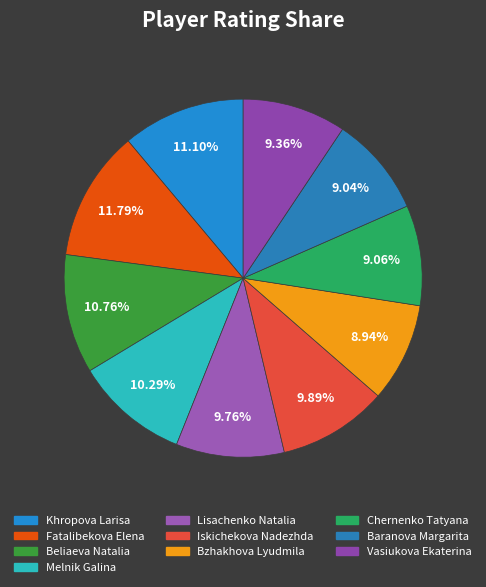

To the nearest percent, what is the difference between the largest and smallest slice percentages?

3%